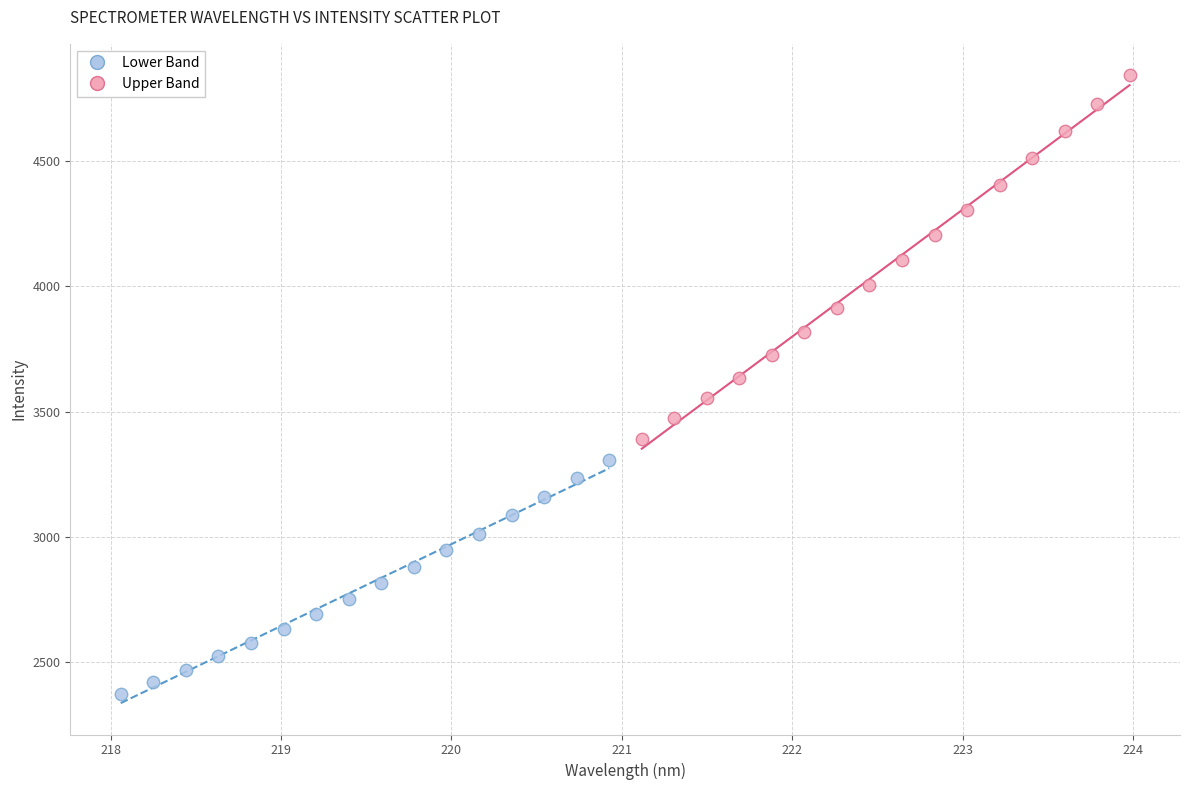

Which series contains the highest Y value?

Upper Band